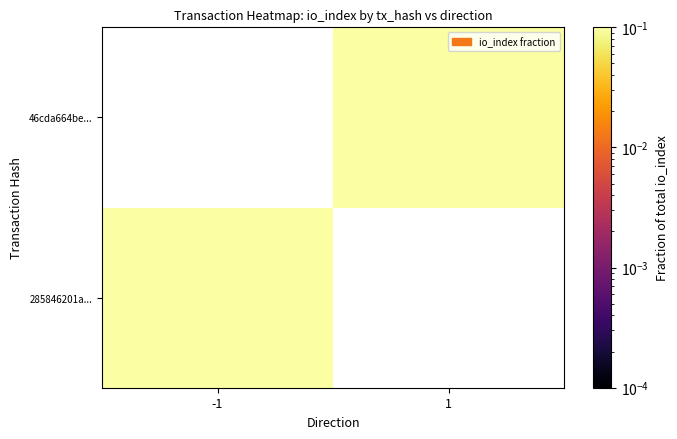

At which category does the chart reach its peak across all series?

-1